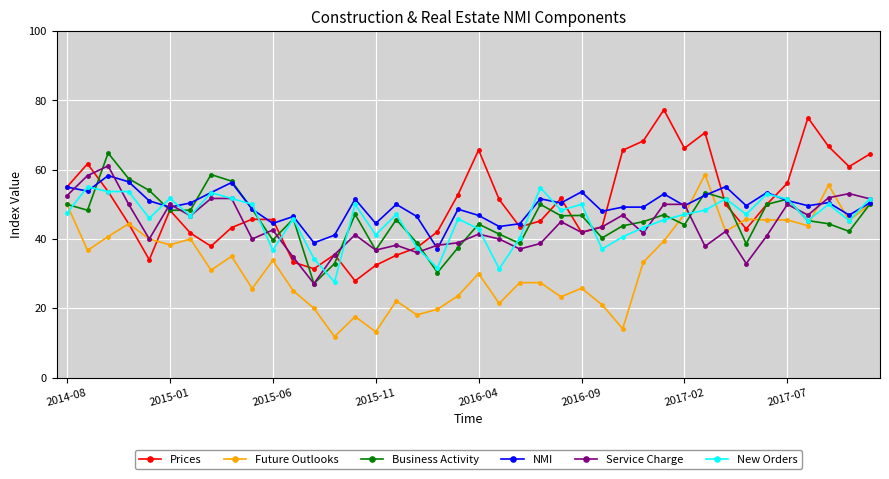

What is the value of the New Orders point at the 34th from the left?

47.1